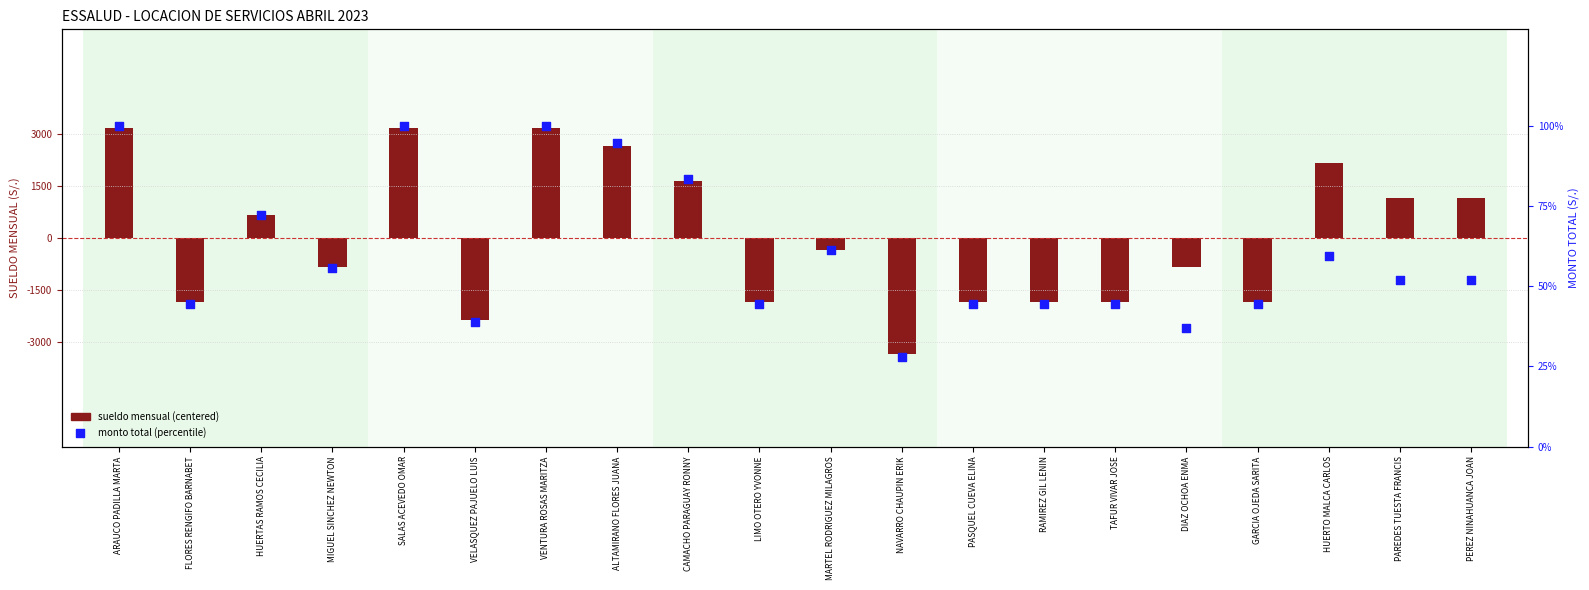

At which category is the sum across all series the highest?

ARAUCO PADILLA MARTA